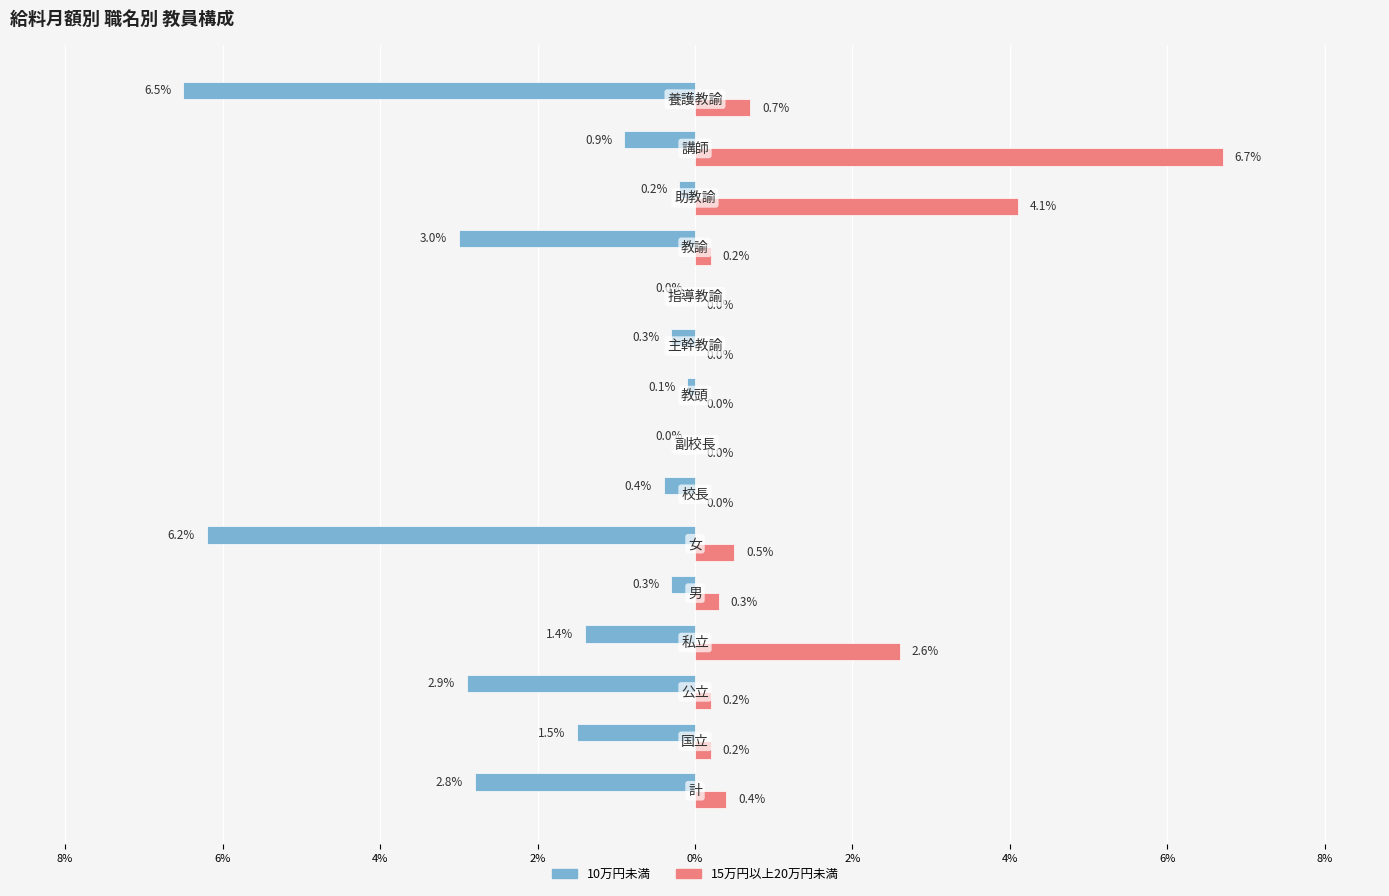

List the series in order of their peak value, highest first.

15万円以上20万円未満, 10万円未満